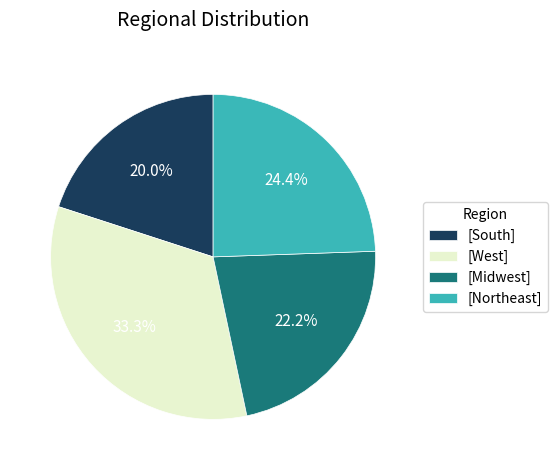

How many slices are in this pie chart?

4